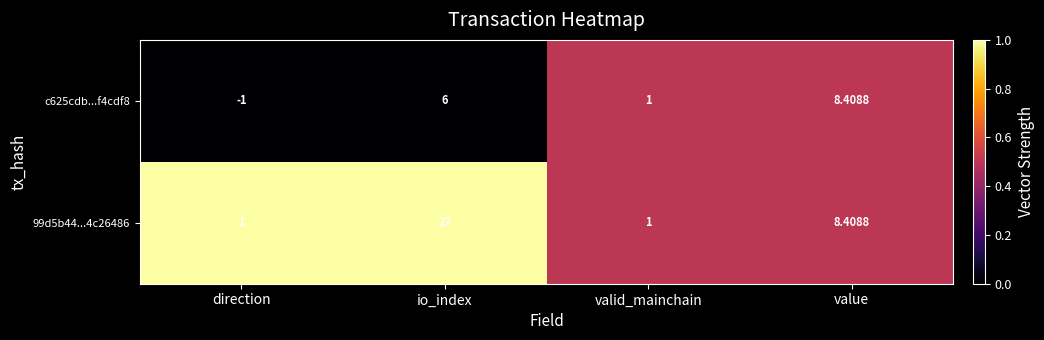

How many values in the c625cdb...f4cdf8 series are below 6?

2